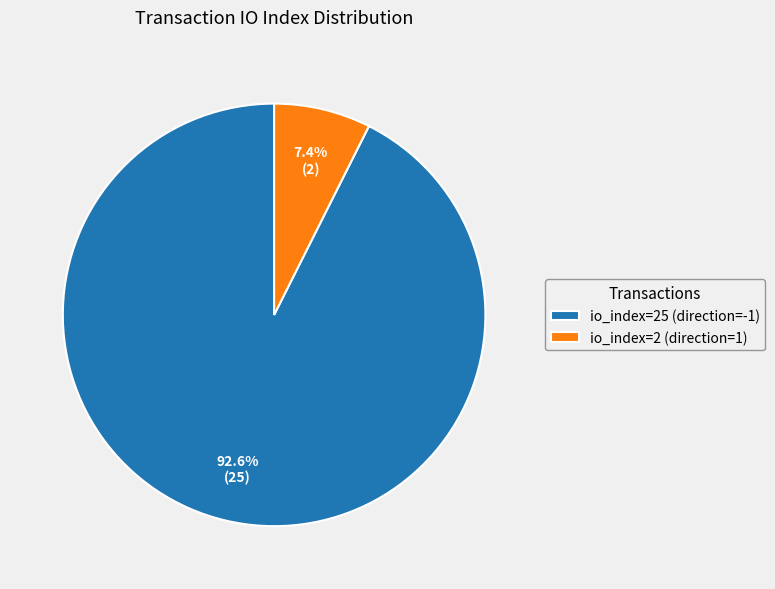

To the nearest percent, what is the difference between the io_index=25 (direction=-1) and io_index=2 (direction=1) slice percentages?

85%